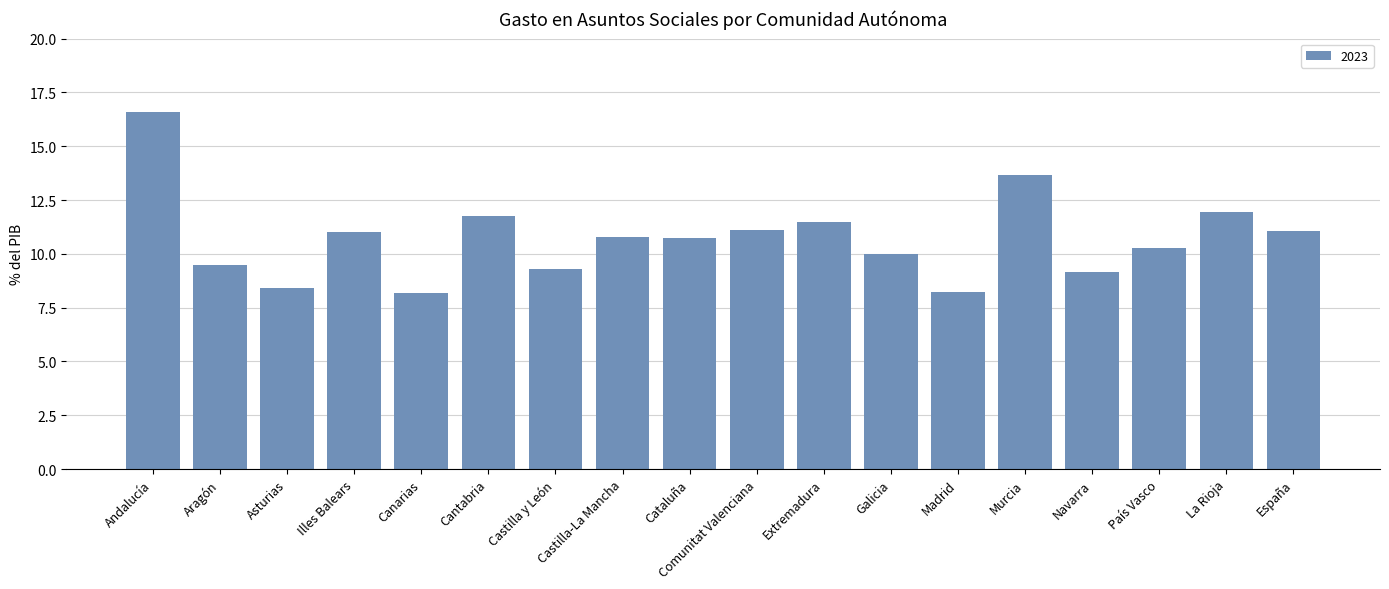

What is the value of the 10th bar from the left?

11.1